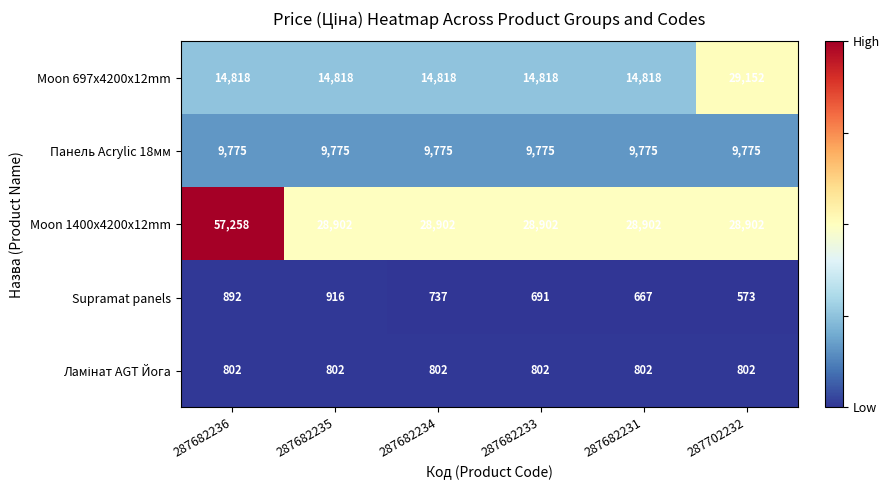

At which label is Supramat panels closest to 744?

287682234